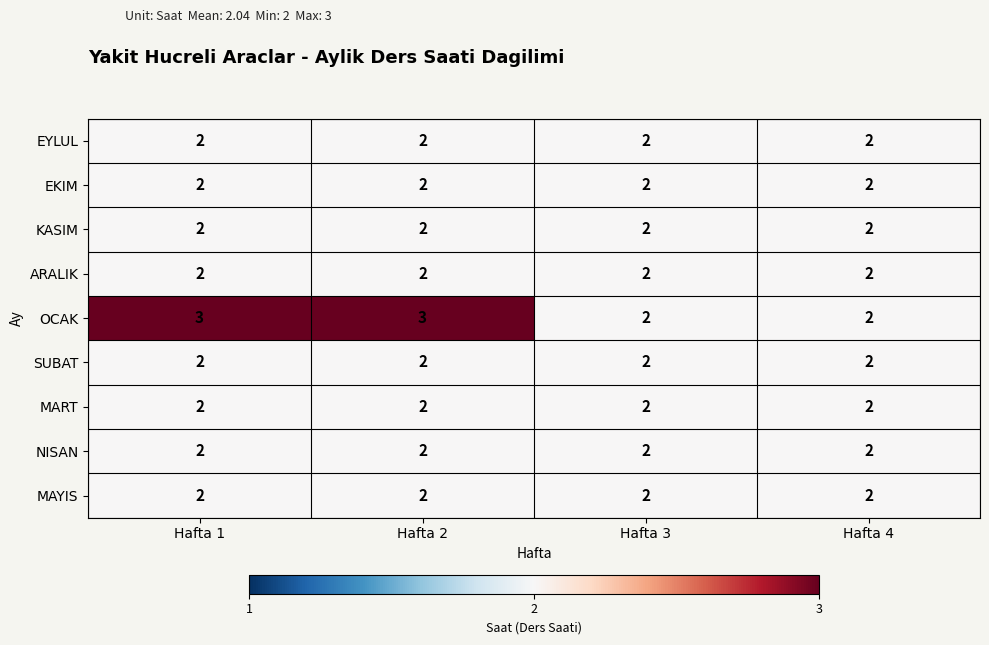

The MAYIS series shows 3 at Hafta 1. True or false?

False